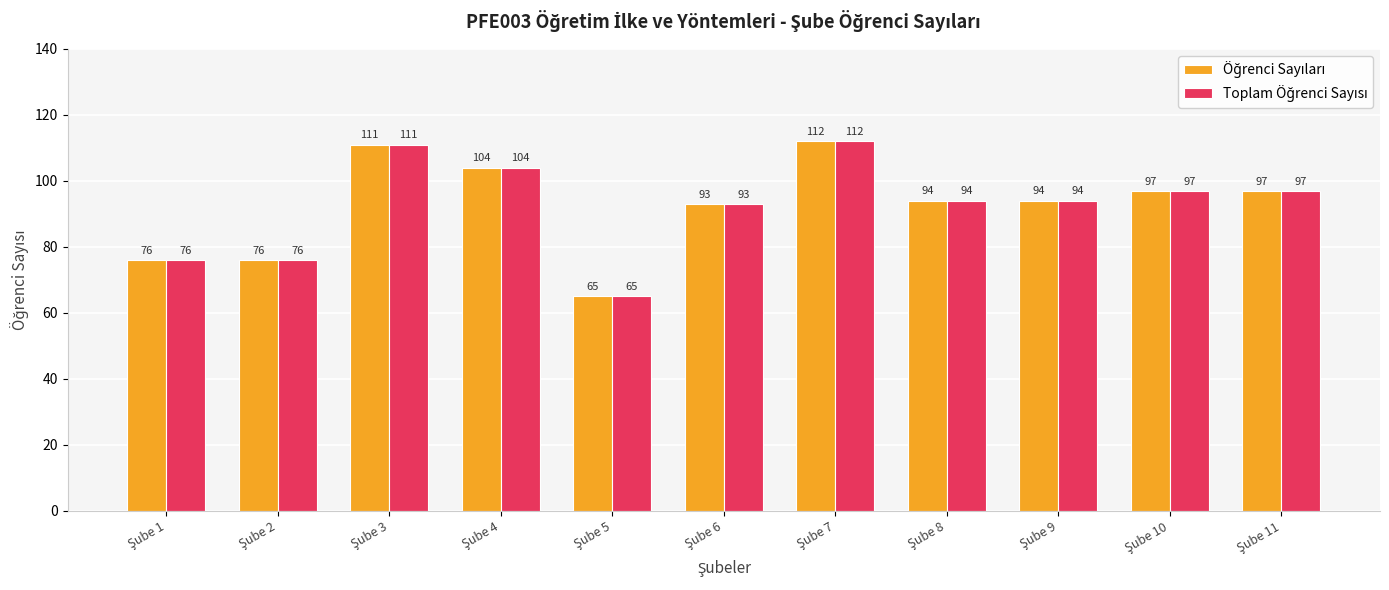

At how many categories does at least one series exceed 101?

3